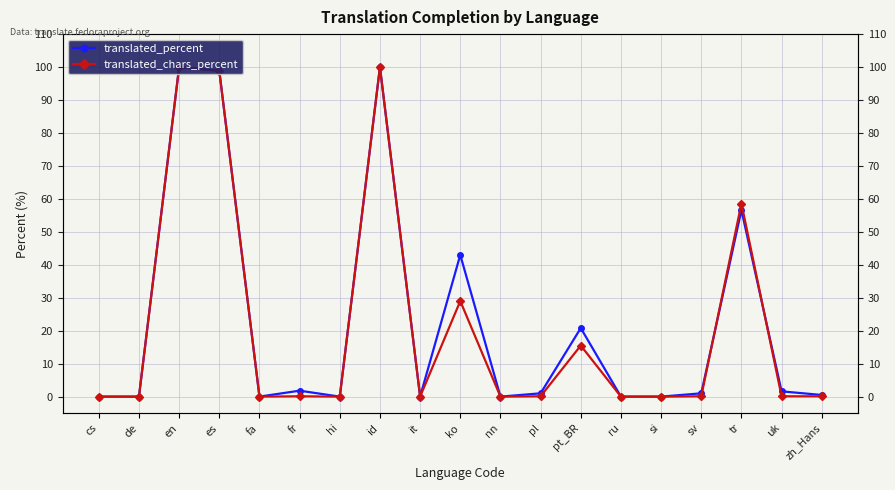

Between which two adjacent categories do translated_percent and translated_chars_percent first intersect?

sv and tr